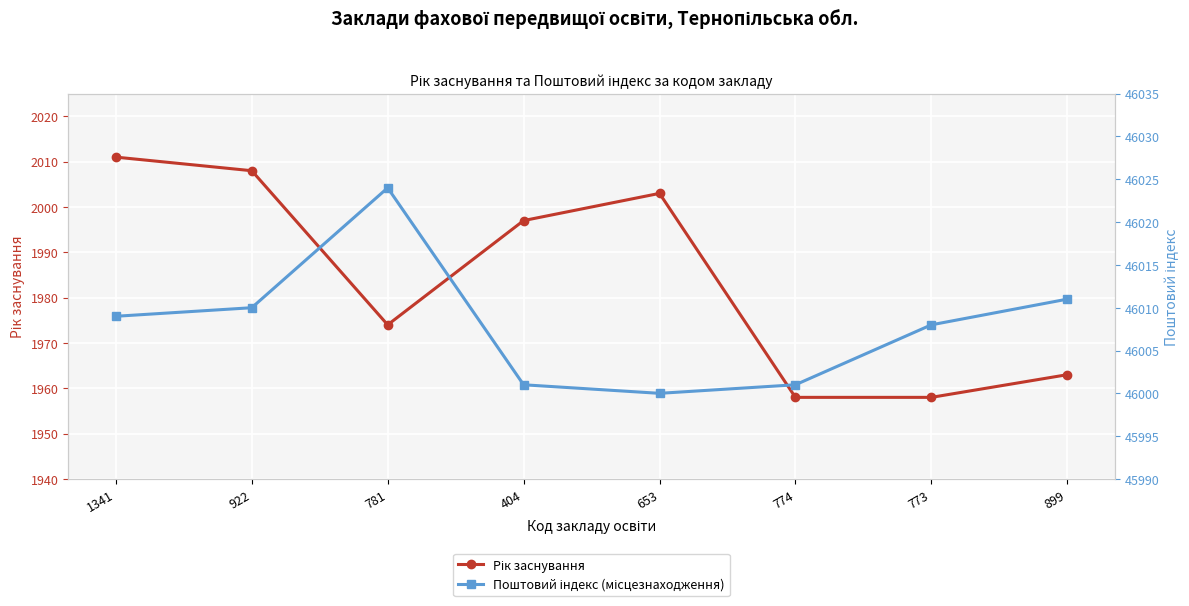

The Рік заснування series shows 971 at 781. True or false?

False